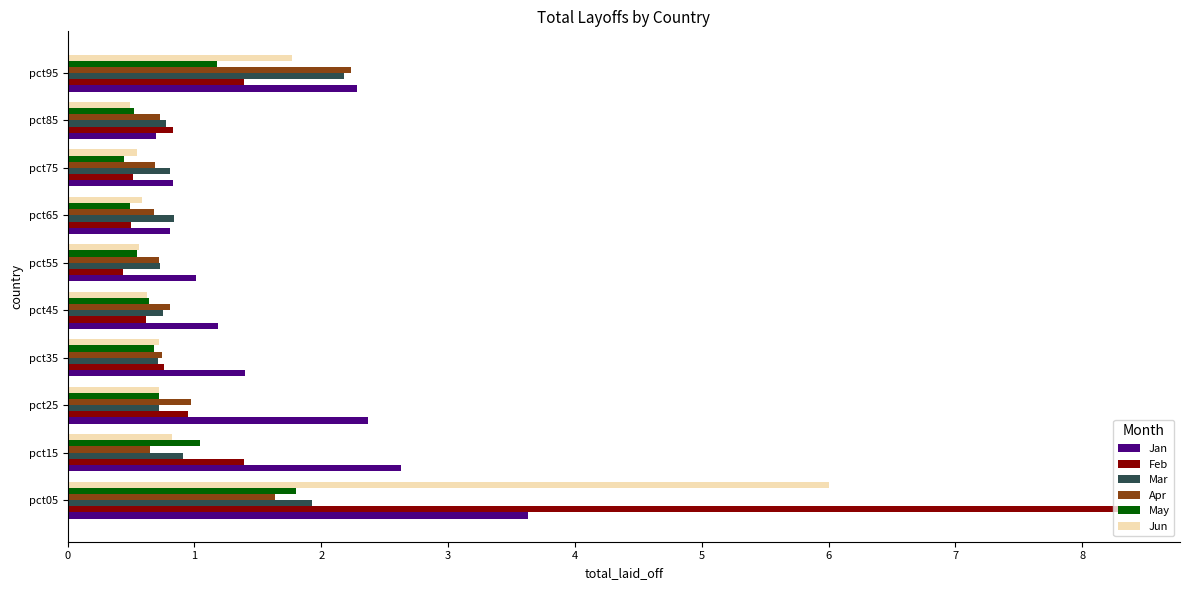

The value of Mar at pct95 is 3.1. True or false?

False